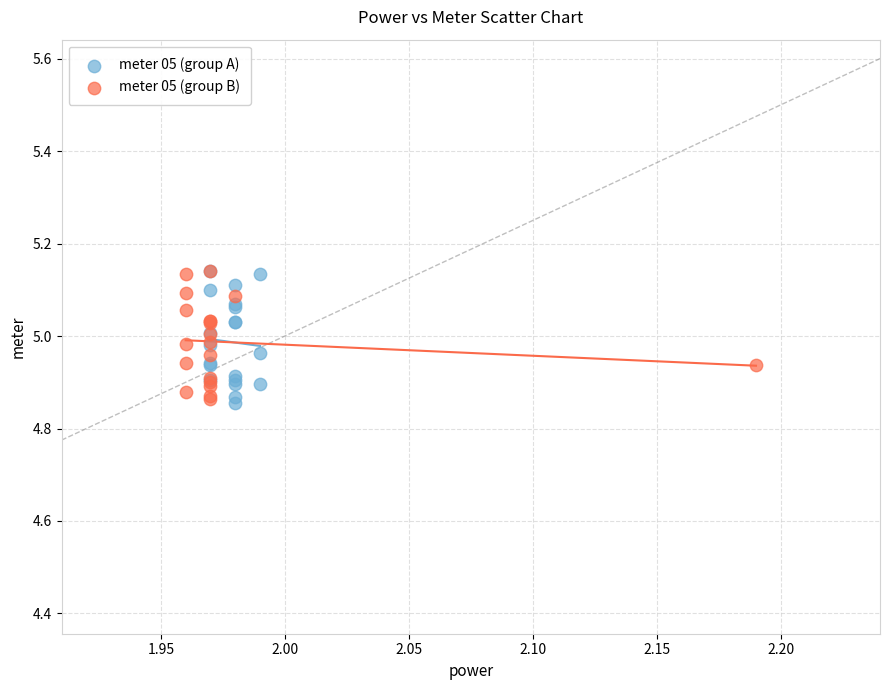

What are all the series names shown in the legend?

meter 05 (group A), meter 05 (group B)